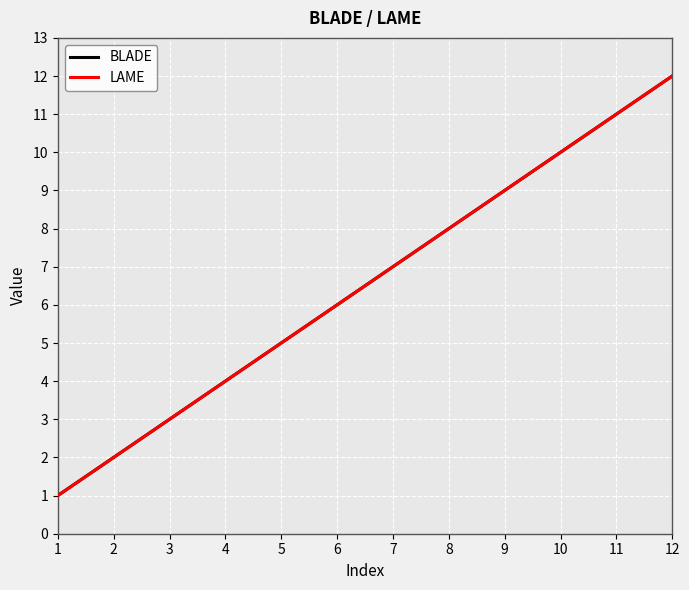

At how many categories does at least one series exceed 3?

9